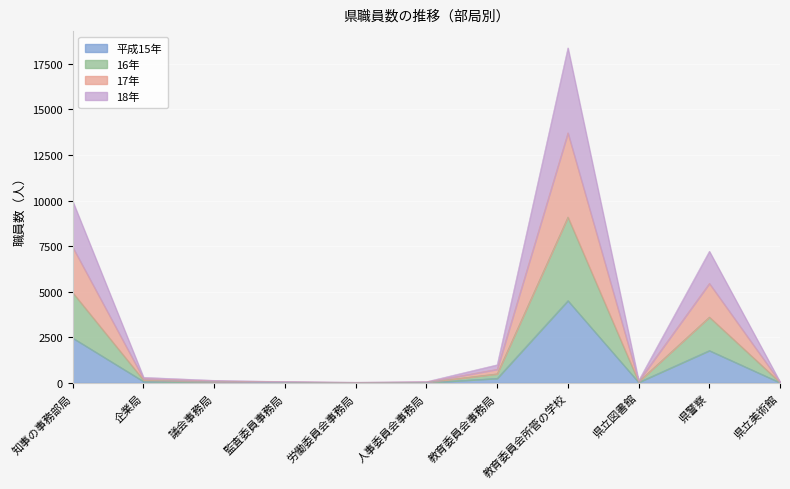

At which label does 平成15年 reach its peak?

教育委員会所管の学校